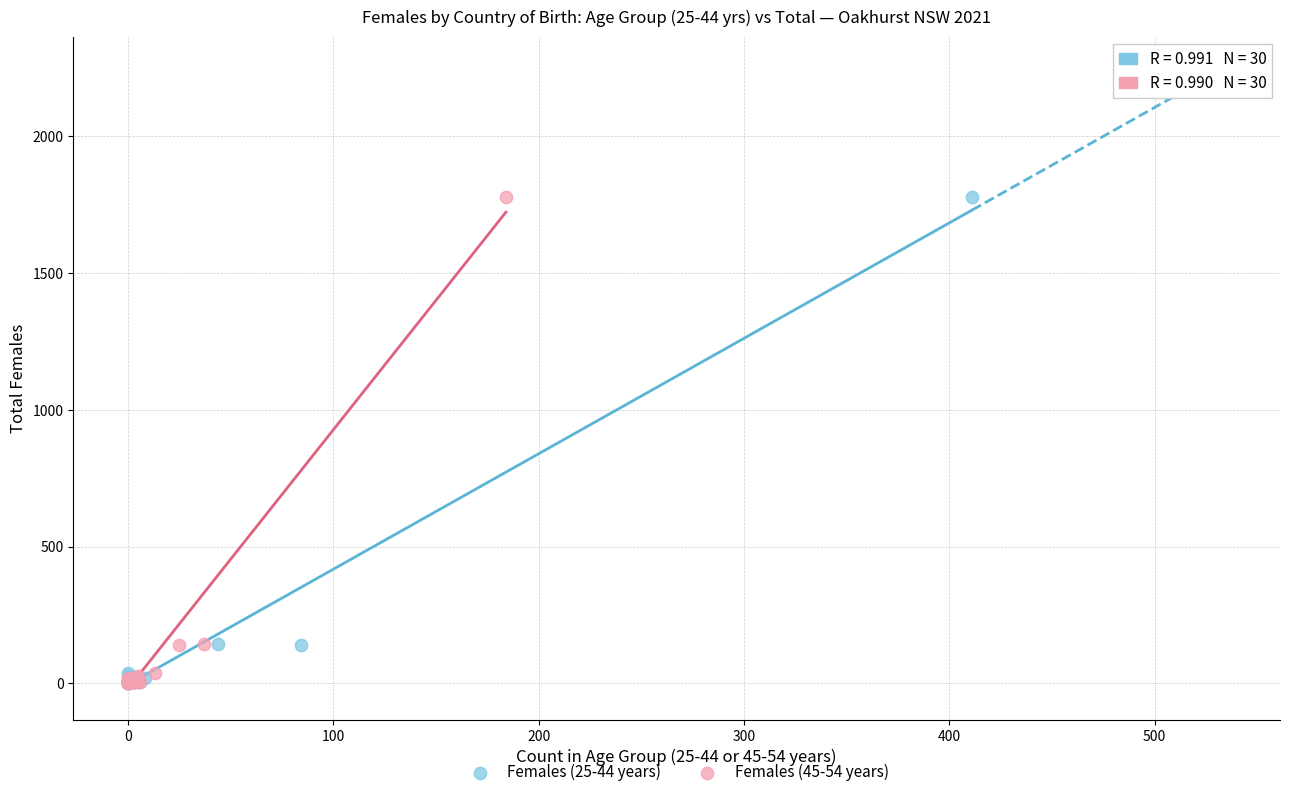

What are all the series names shown in the legend?

Females (25-44 years), Females (45-54 years)